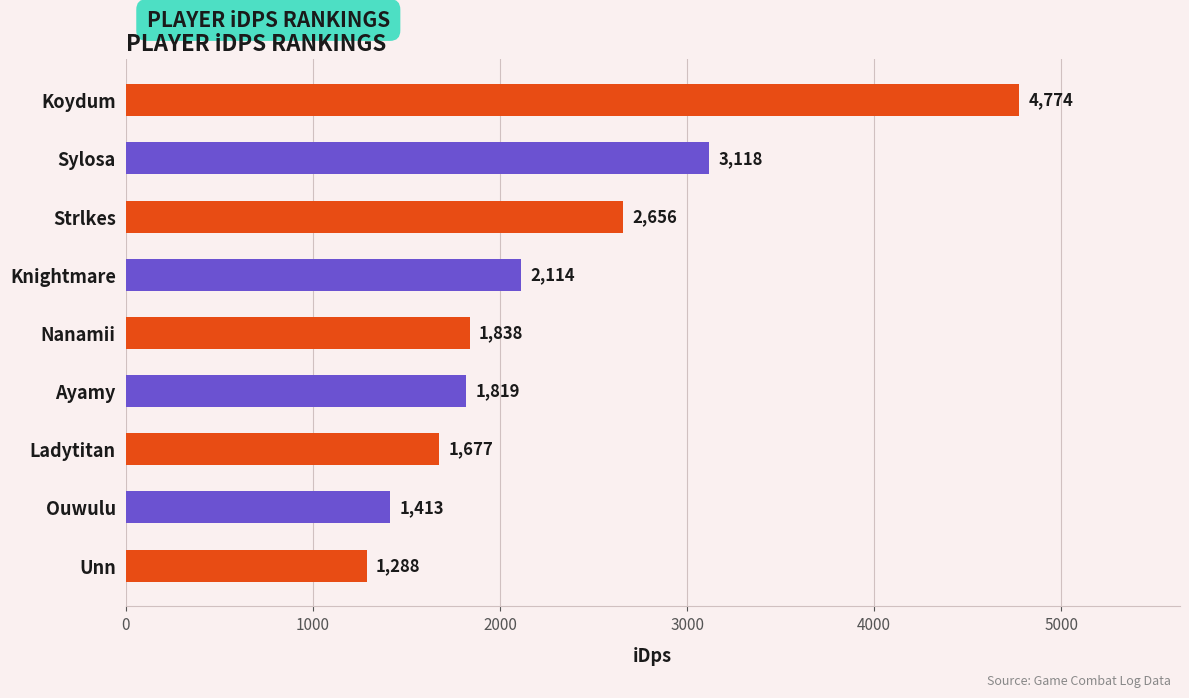

At which label is the value closest to 3031?

Sylosa